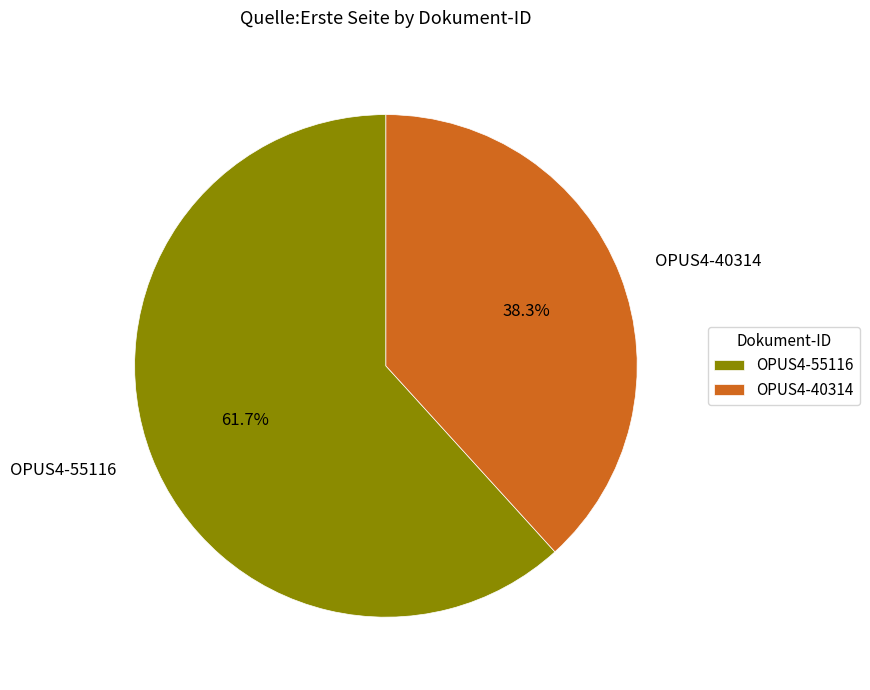

Does OPUS4-55116 account for over 50% of the chart?

Yes